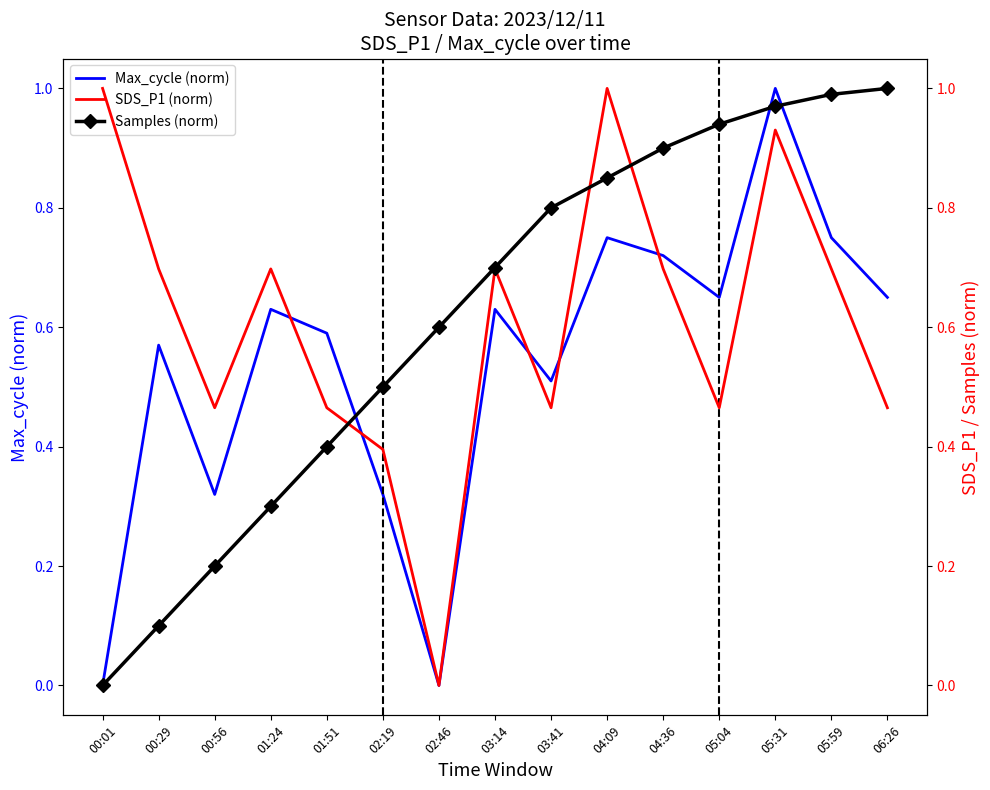

What is the label of the 2nd point from the right?

05:59